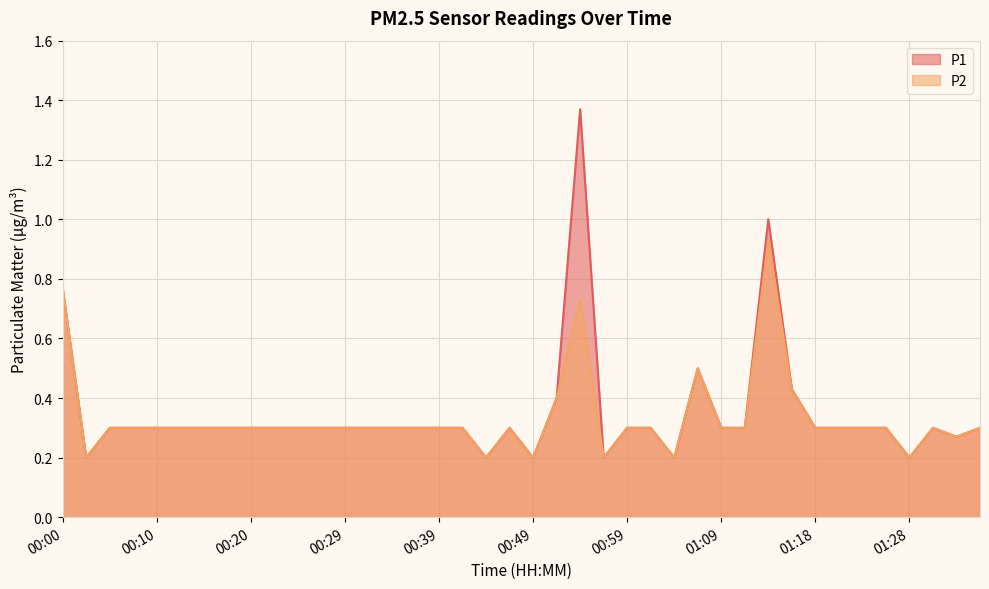

Read the P1 value at 00:22.

0.3